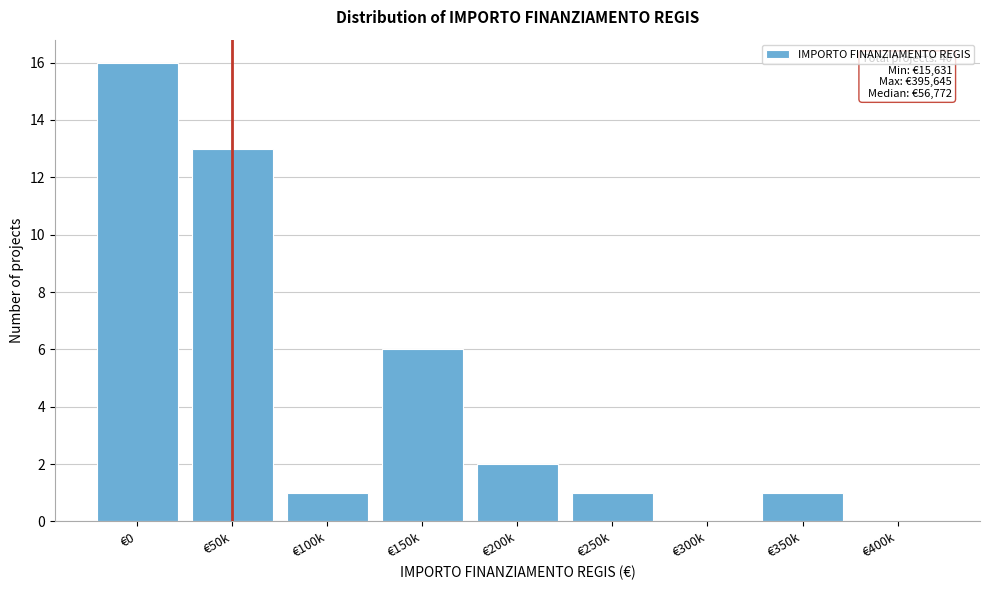

Reading right to left, transcribe all the data shown in this chart.

€400k=0	€350k=1	€300k=0	€250k=1	€200k=2	€150k=6	€100k=1	€50k=13	€0=16